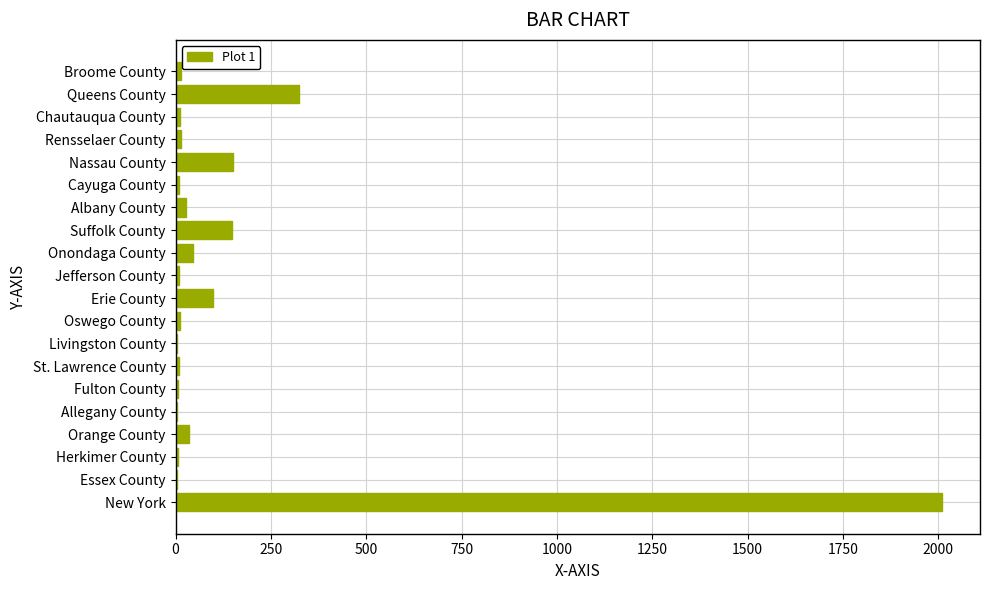

What is the approximate value at Suffolk County?

147